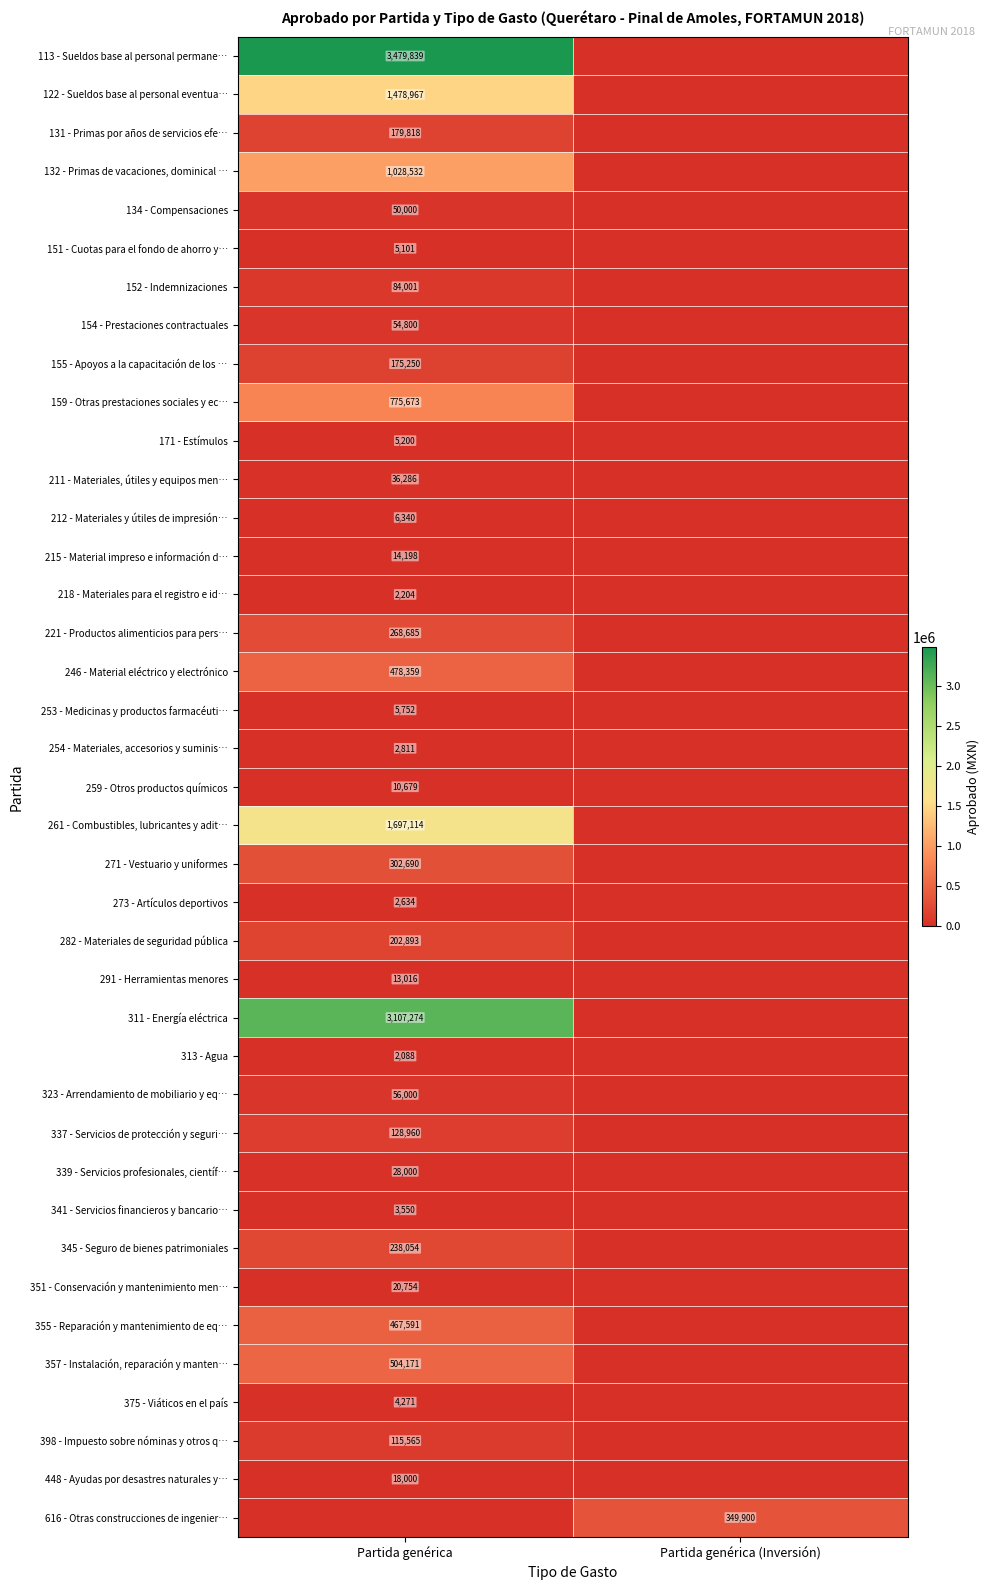

The 132 - Primas de vacaciones, dominical … series shows 1028532 at Partida genérica. True or false?

True